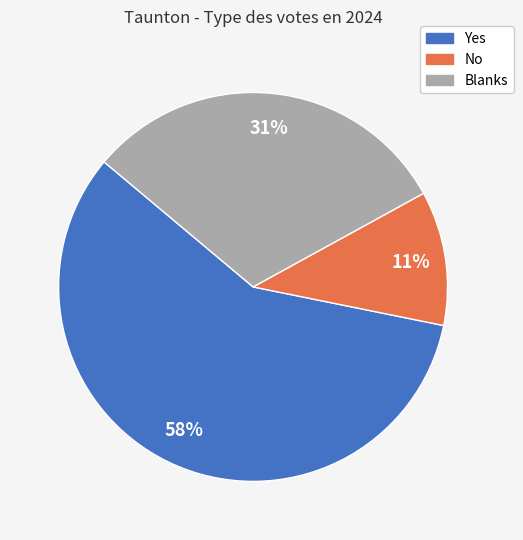

To the nearest percent, what is the difference between the Blanks and Yes slice percentages?

27%